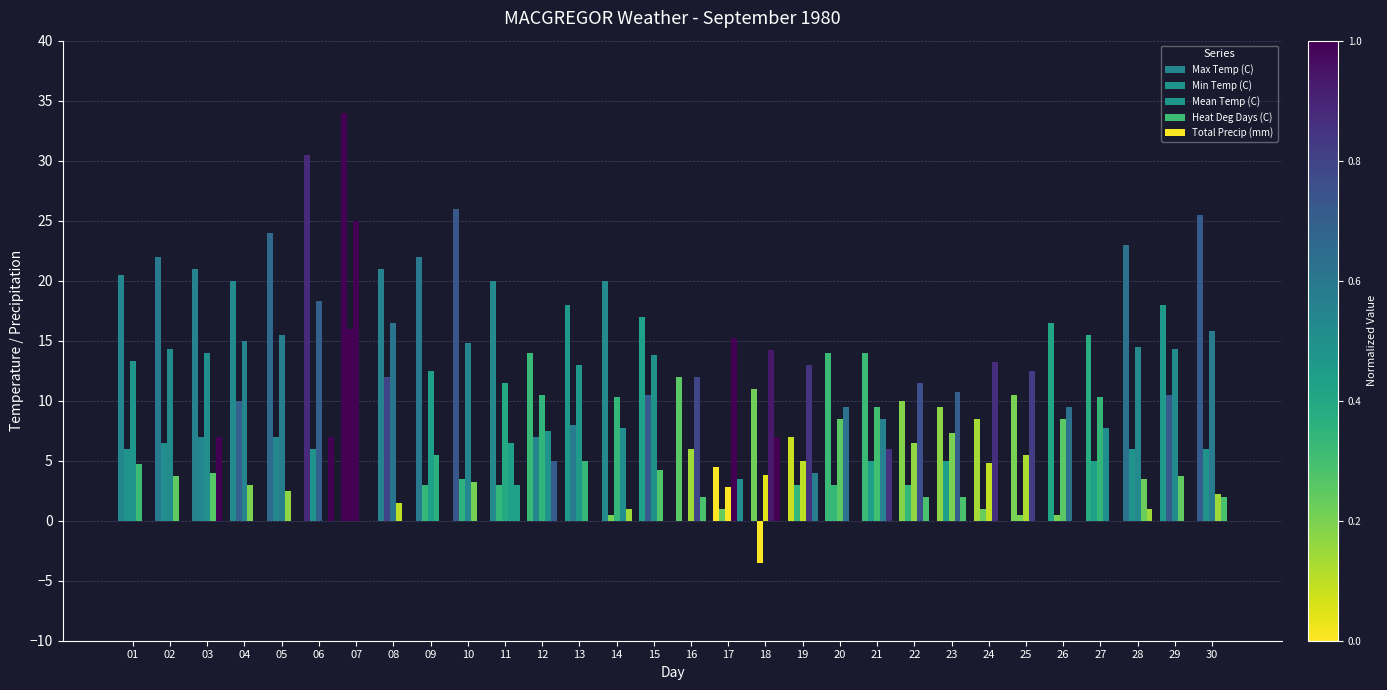

What is the average value of the Min Temp (C) series?

5.1